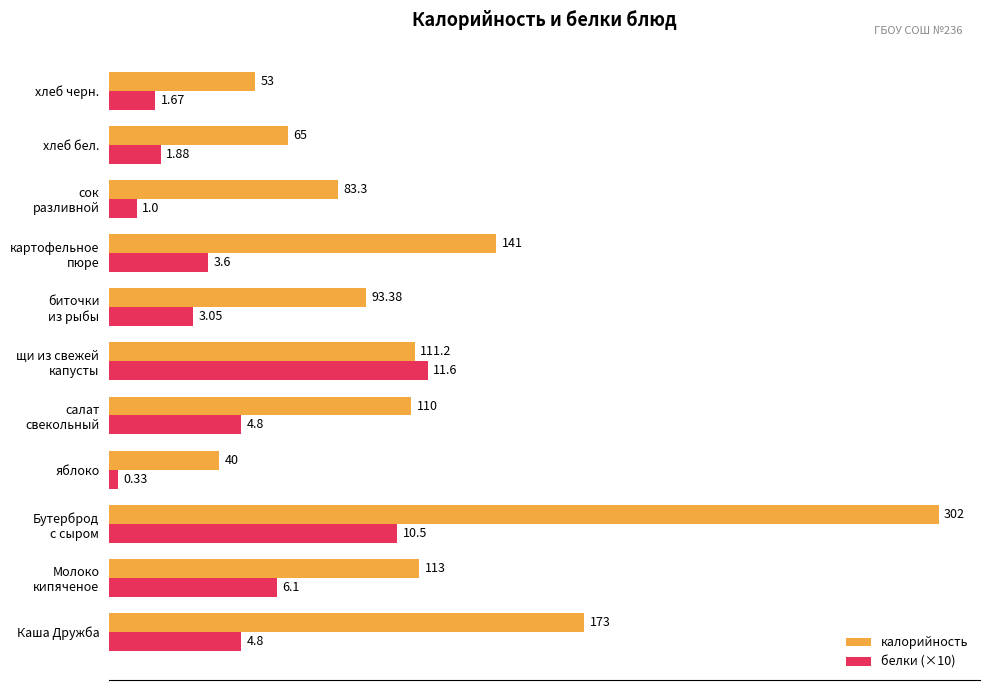

Which series has the largest range (max minus min)?

калорийность